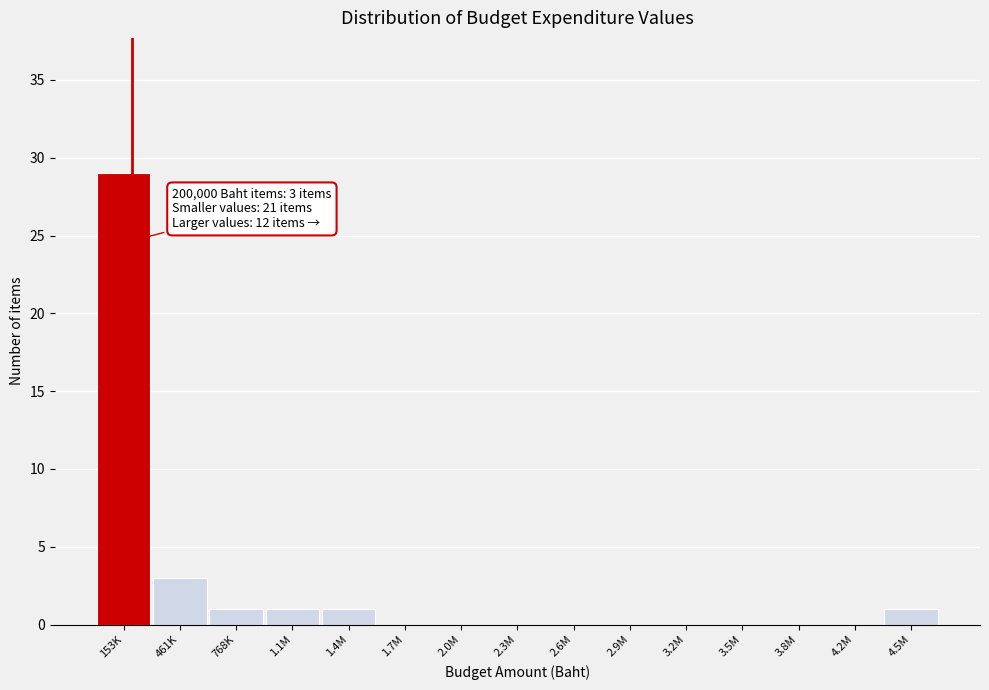

Reading left to right, extract all data points from this chart.

153K=29	461K=3	768K=1	1.1M=1	1.4M=1	1.7M=0	2.0M=0	2.3M=0	2.6M=0	2.9M=0	3.2M=0	3.5M=0	3.8M=0	4.2M=0	4.5M=1